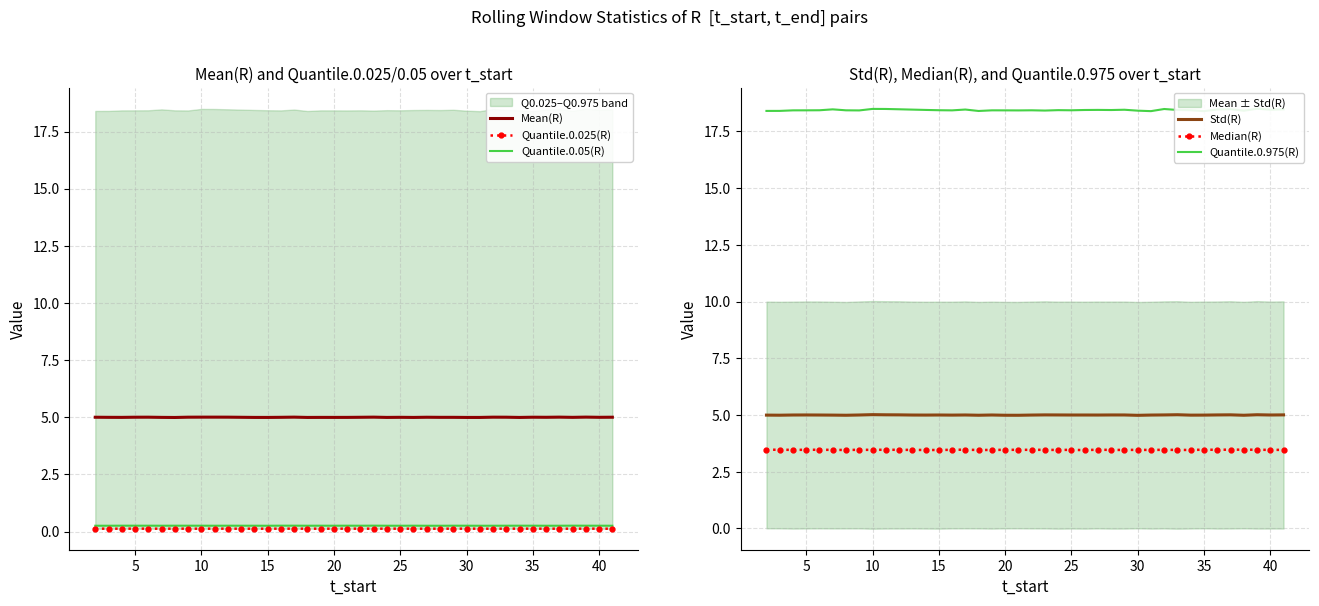

True or false: Quantile.0.05(R) and Std(R) intersect in this chart.

False